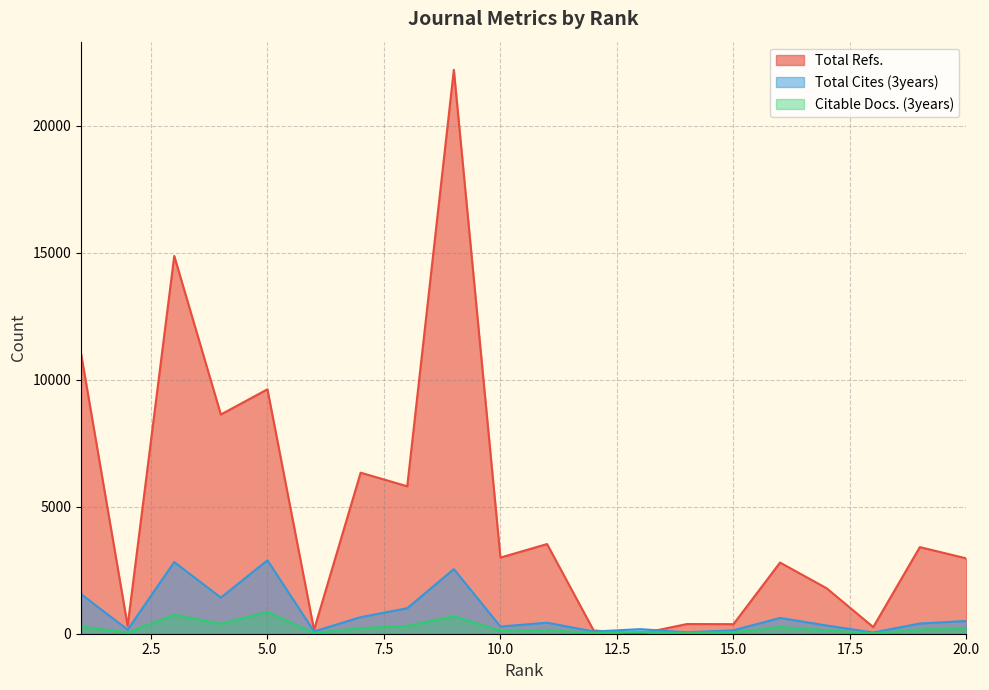

List the labels in order of Citable Docs. (3years) value, smallest first.

18, 12, 6, 14, 2, 15, 13, 10, 17, 11, 19, 20, 7, 16, 1, 8, 4, 9, 3, 5